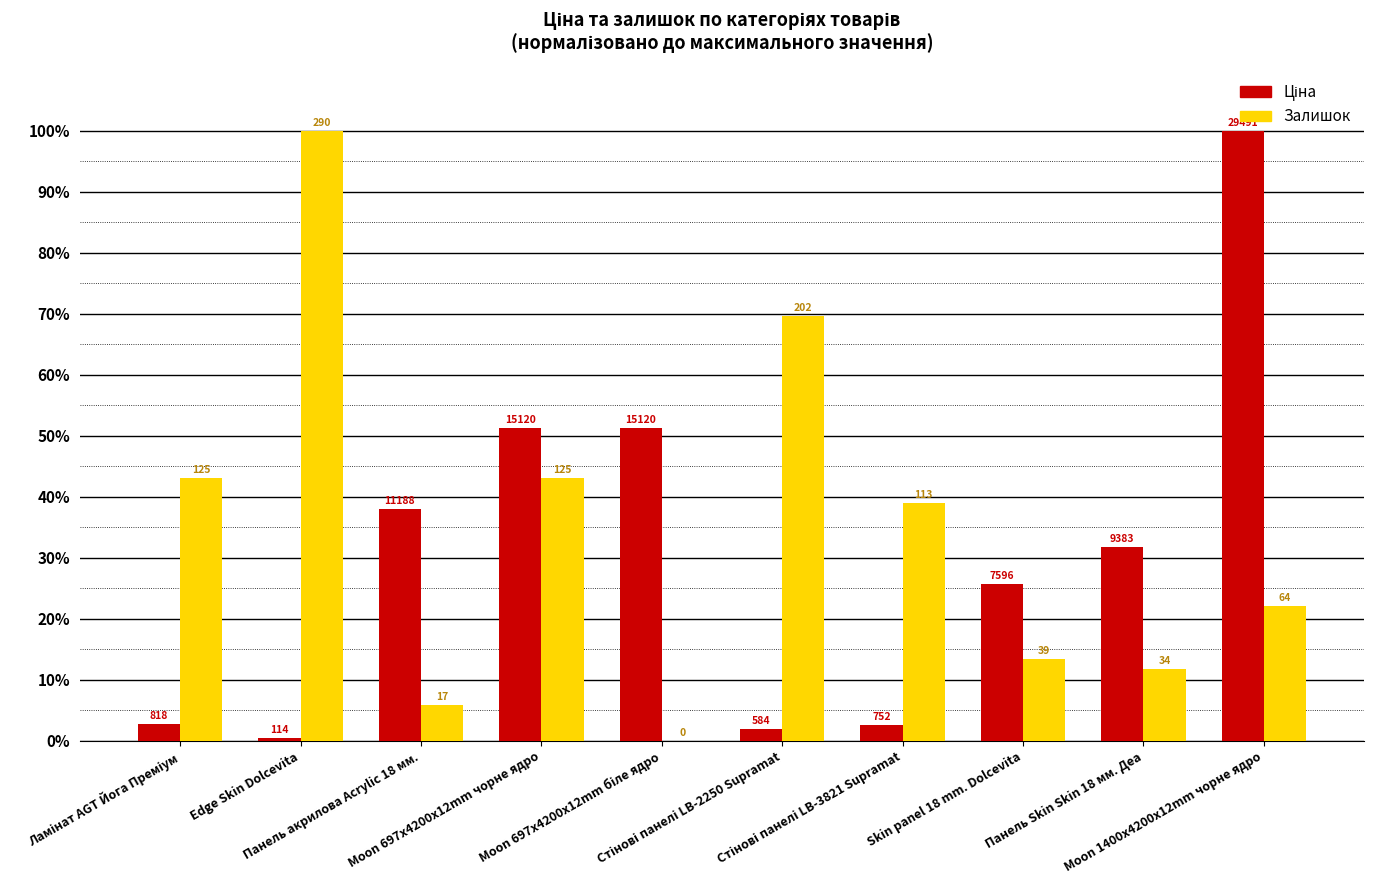

How many groups of bars are there?

10